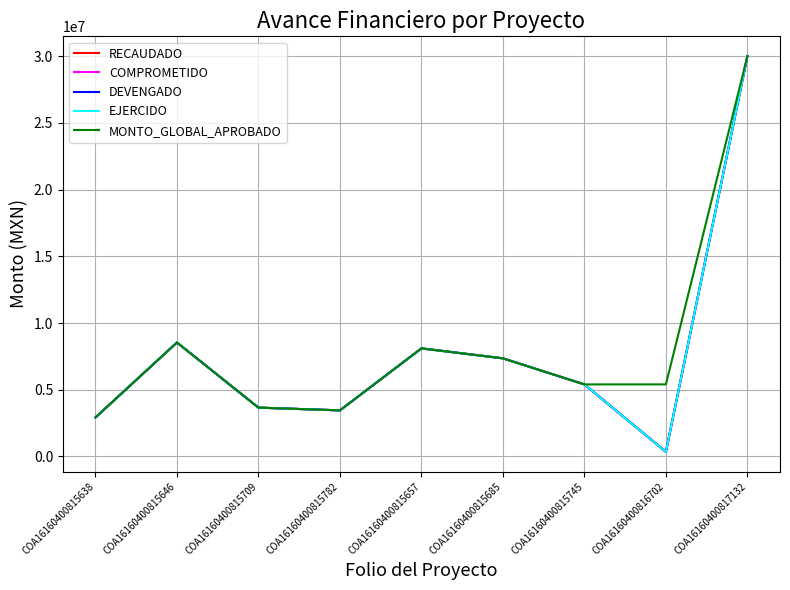

What is the value of the DEVENGADO point at the 9th from the left?

30000000.0